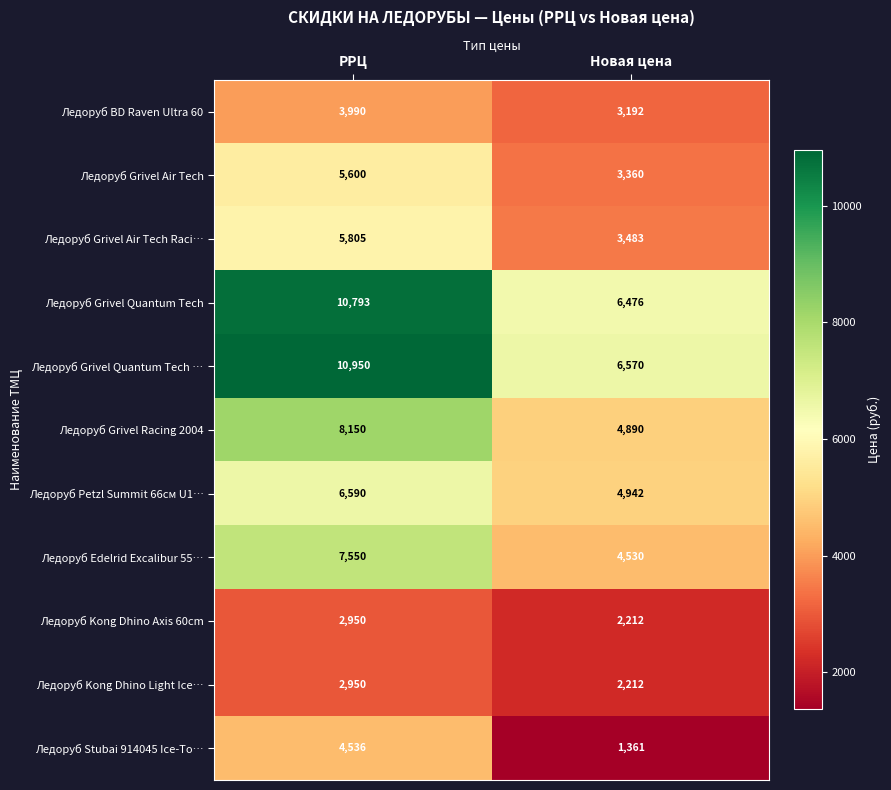

Which series has the widest spread of values?

Ледоруб Grivel Quantum Tech …